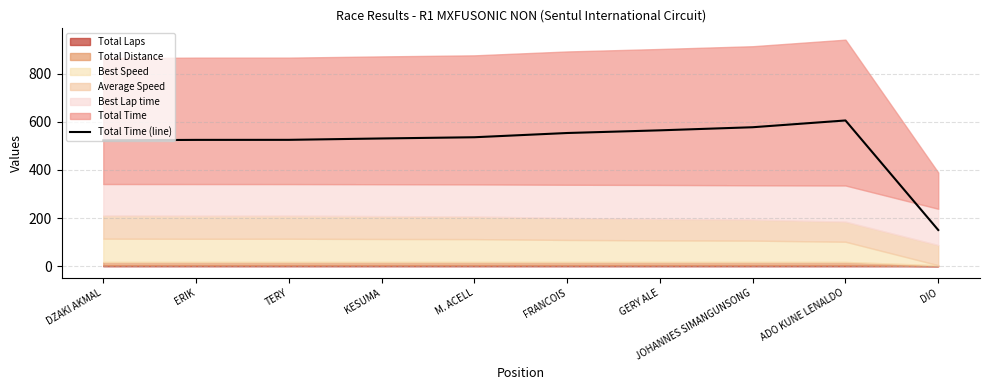

Reading left to right, transcribe all the data shown in this chart.

522.8	524.6	524.8	530.5	535.5	553.1	564.2	577.1	605.2	150.5